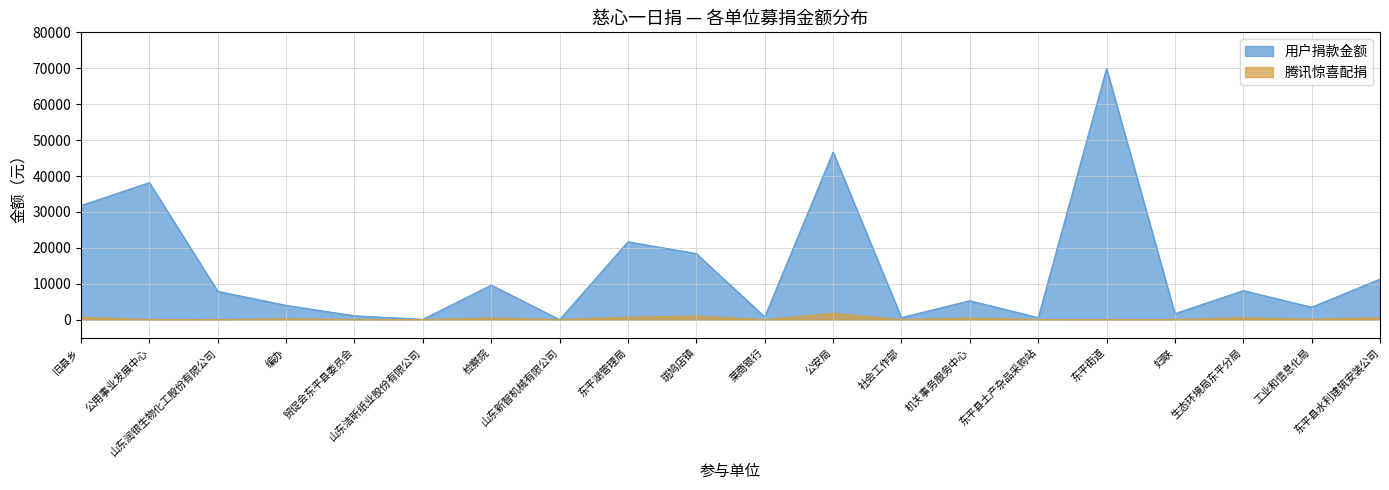

How many interior local peaks does the 用户捐款金额 series have?

7